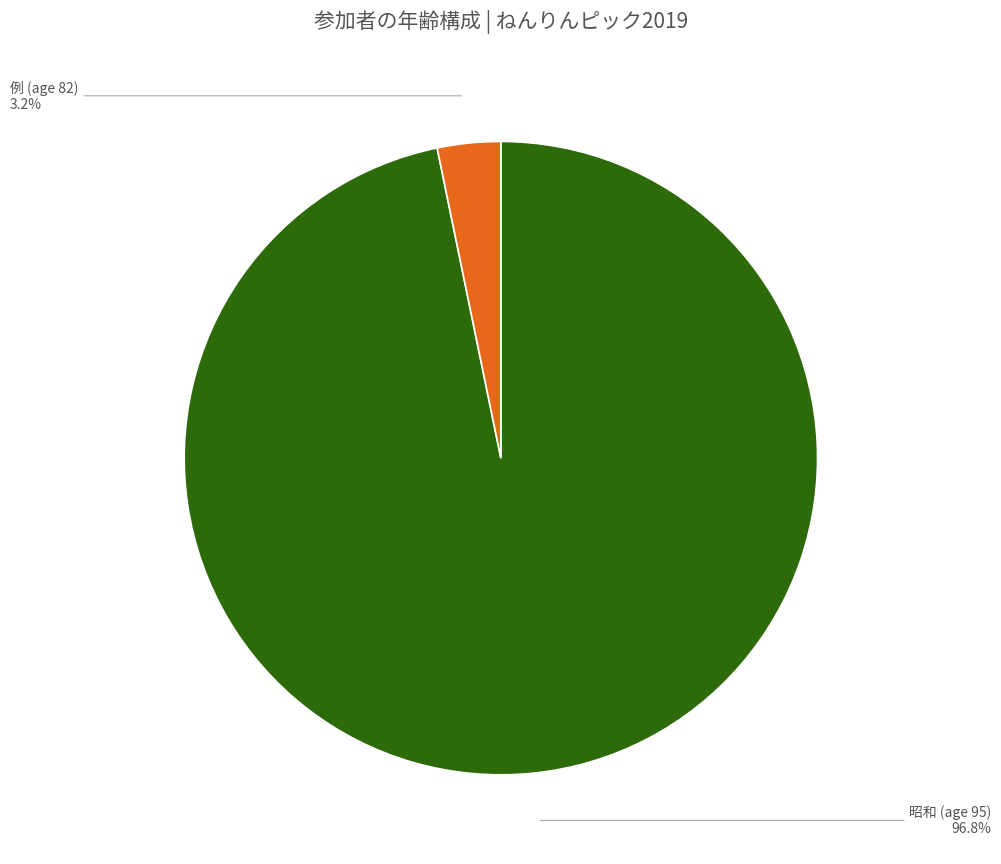

How many segments does this pie chart have?

2